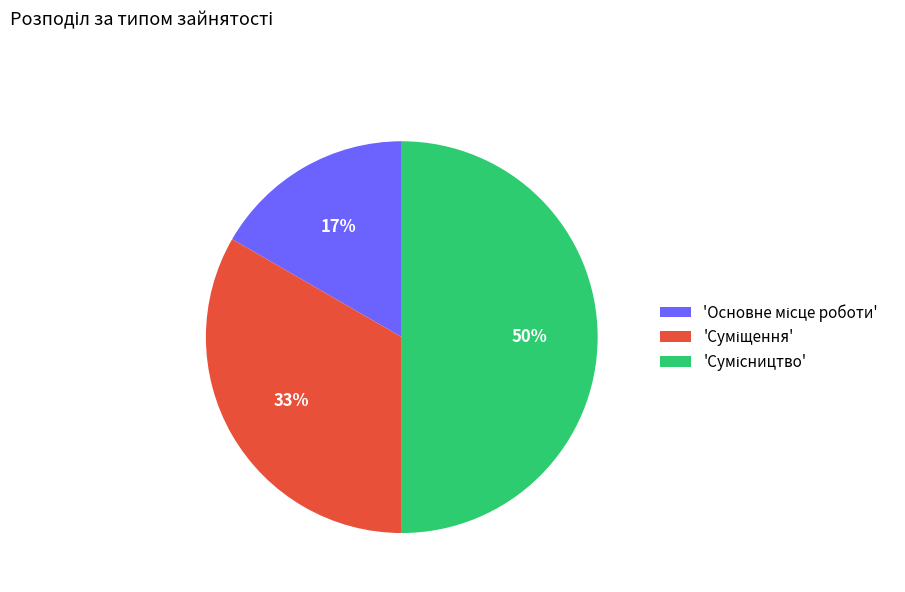

To the nearest percent, what is the average slice percentage?

33%